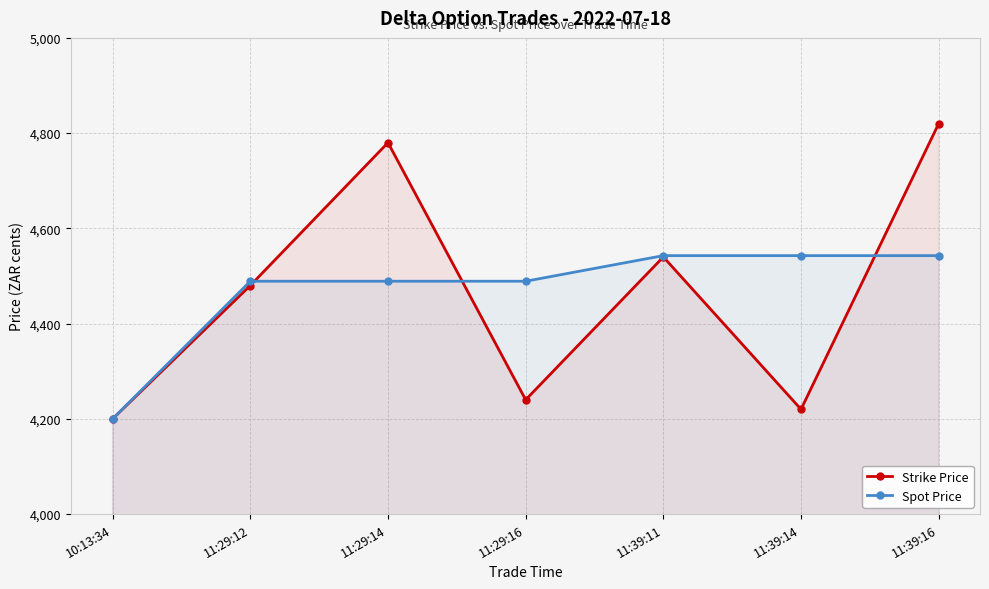

What is the label of the 5th point from the left?

11:39:11